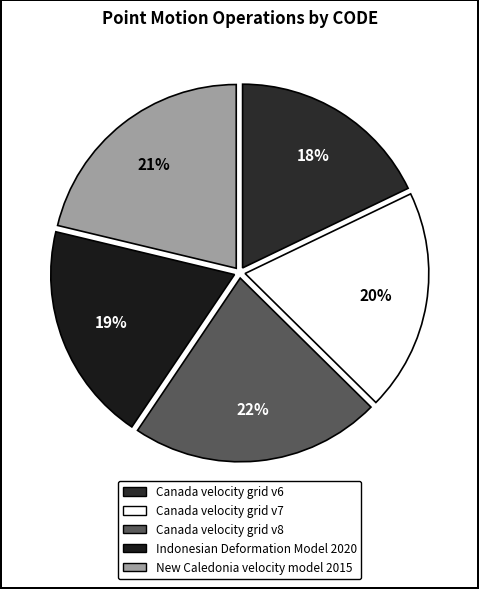

To the nearest percent, what percentage of the pie is Canada velocity grid v6?

18%